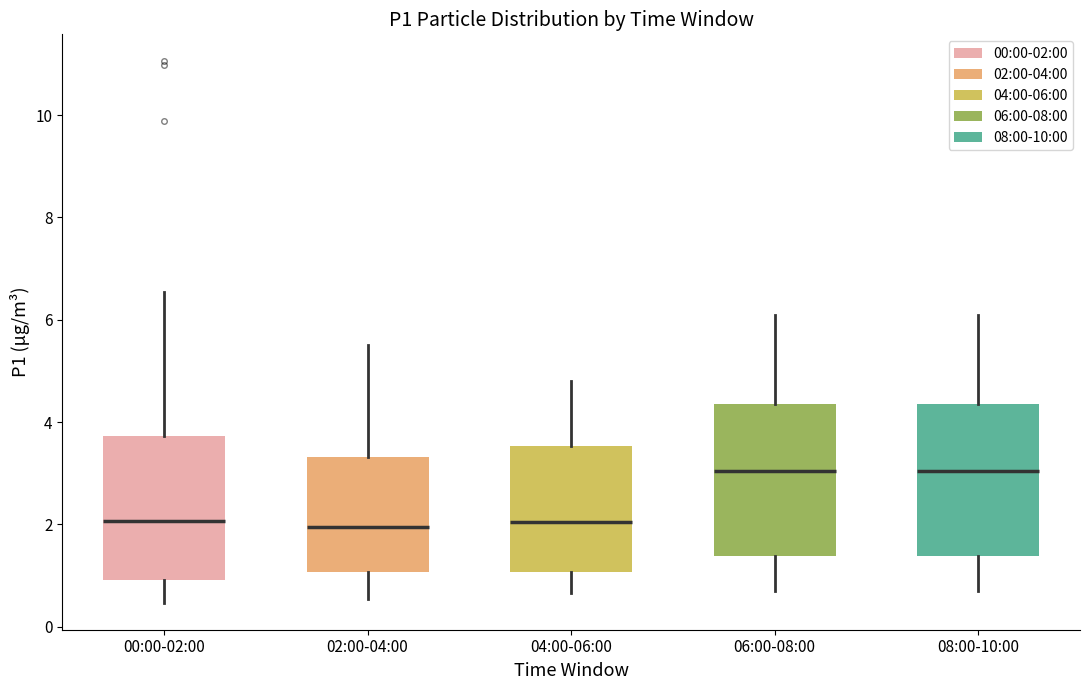

Reading left to right, read every box against the y-axis: the position of its median line, the range the box covers, and the ends of its whiskers. The values are not printed on the chart, so give them approximately, as read against the axis.

00:00-02:00: median 2.0, box 1.0 to 3.8, whiskers 0.4 to 6.6
02:00-04:00: median 2.0, box 1.0 to 3.4, whiskers 0.6 to 5.6
04:00-06:00: median 2.0, box 1.0 to 3.6, whiskers 0.6 to 4.8
06:00-08:00: median 3.0, box 1.4 to 4.4, whiskers 0.8 to 6.2
08:00-10:00: median 3.0, box 1.4 to 4.4, whiskers 0.8 to 6.2